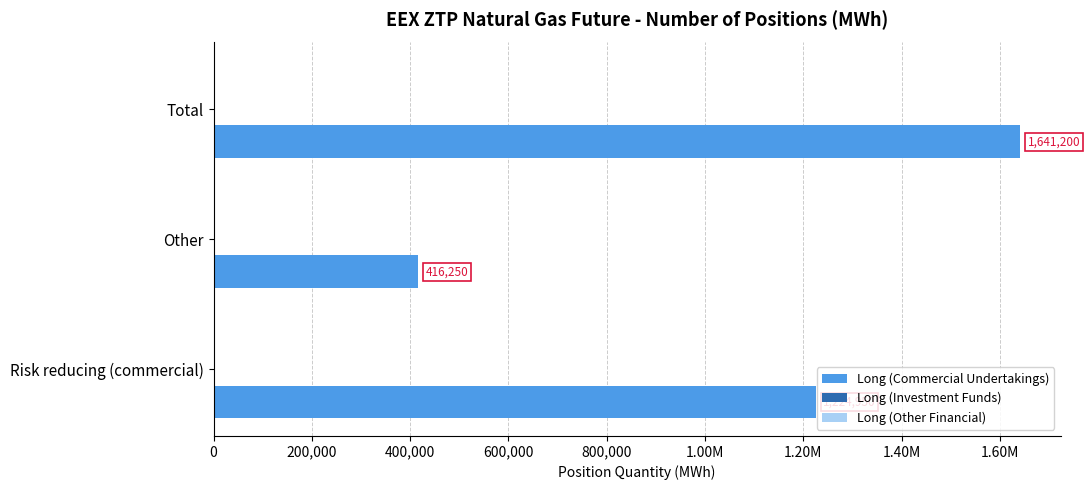

Does the chart contain any negative values?

No